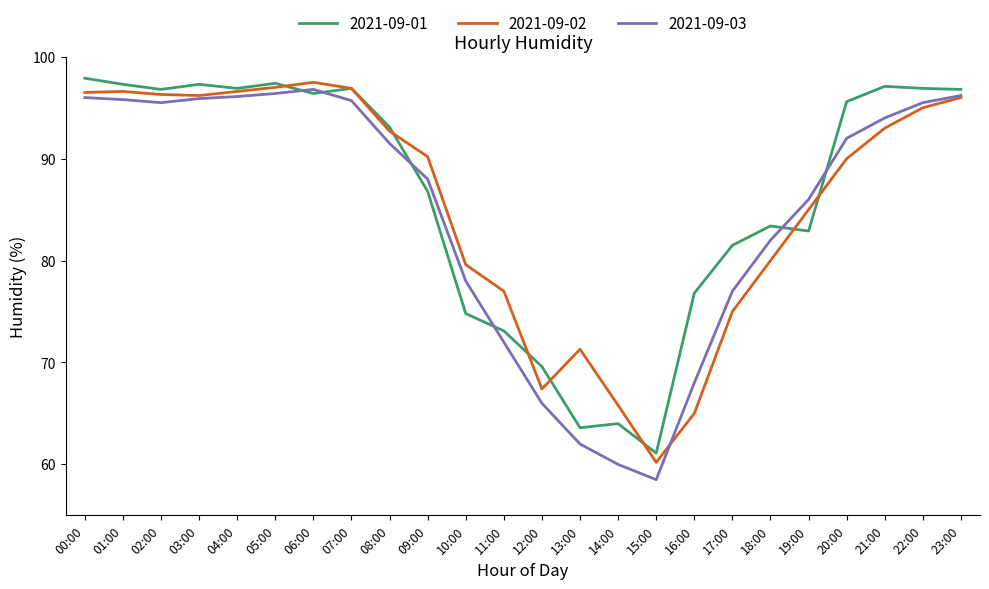

What position from the left is 18:00?

19